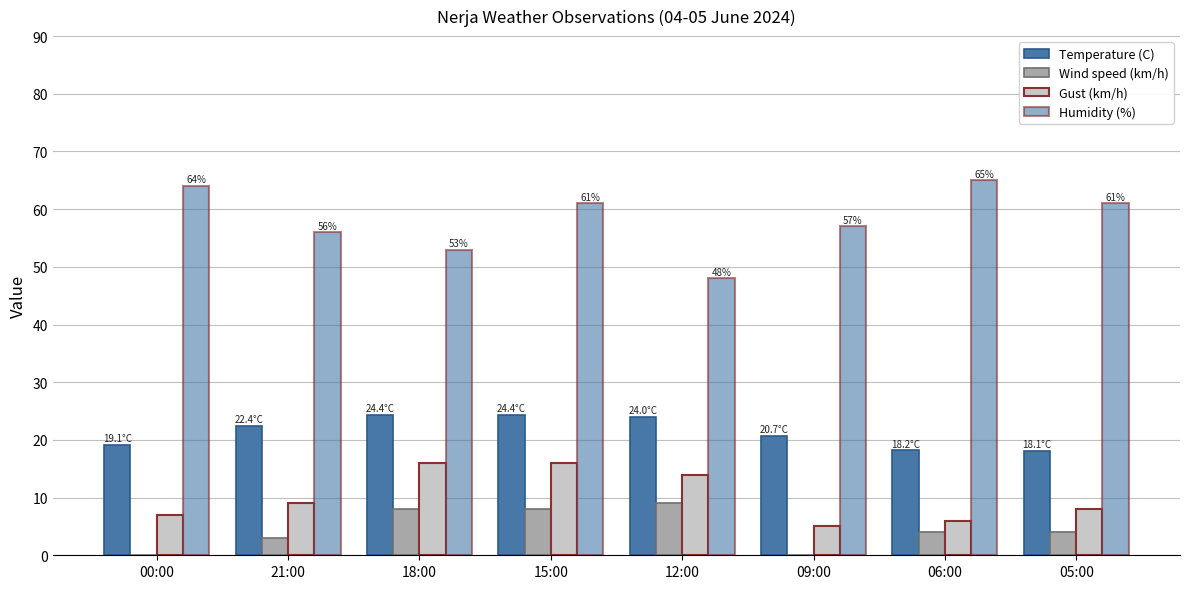

At which category does the chart reach its minimum across all series?

00:00